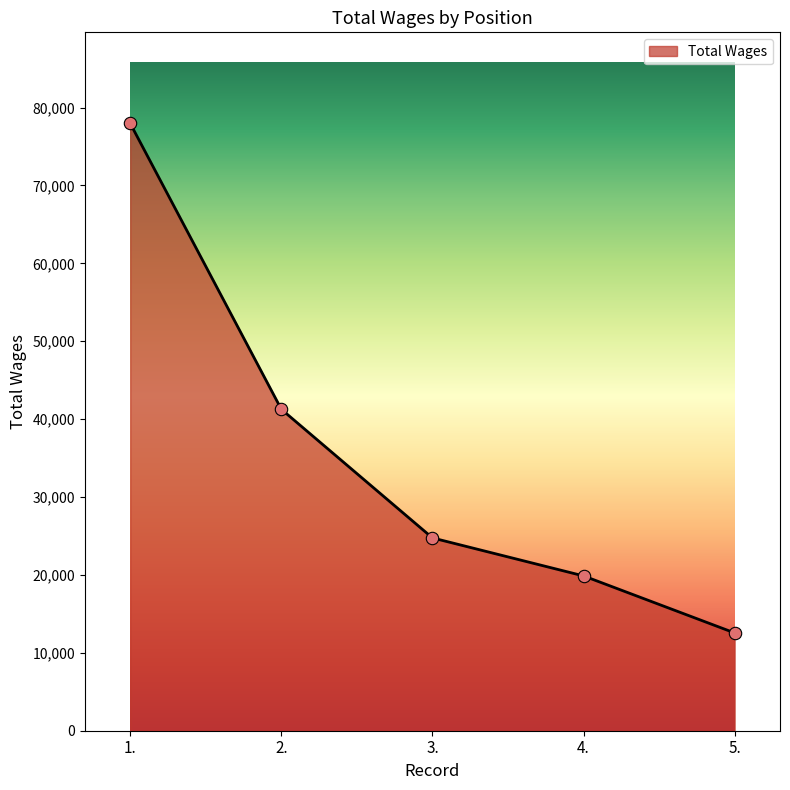

Which has a higher value, 5. or 4.?

4.